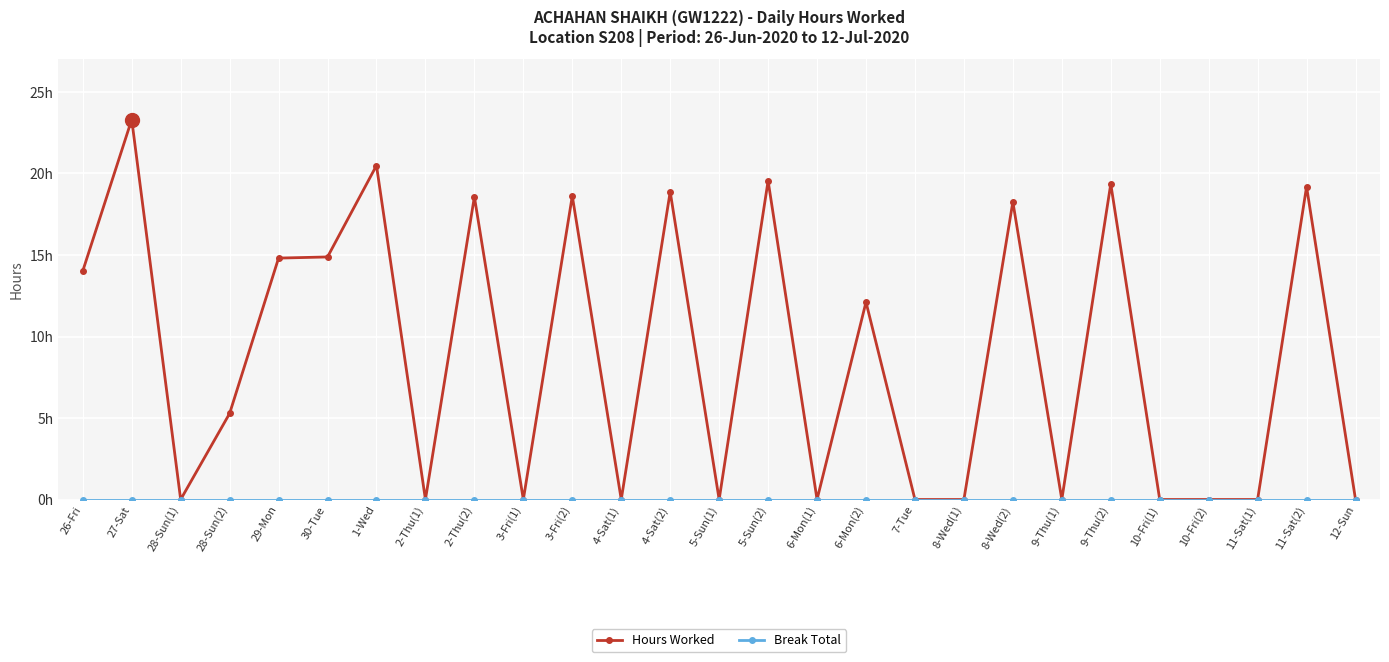

The Hours Worked series shows -13.1 at 7-Tue. True or false?

False